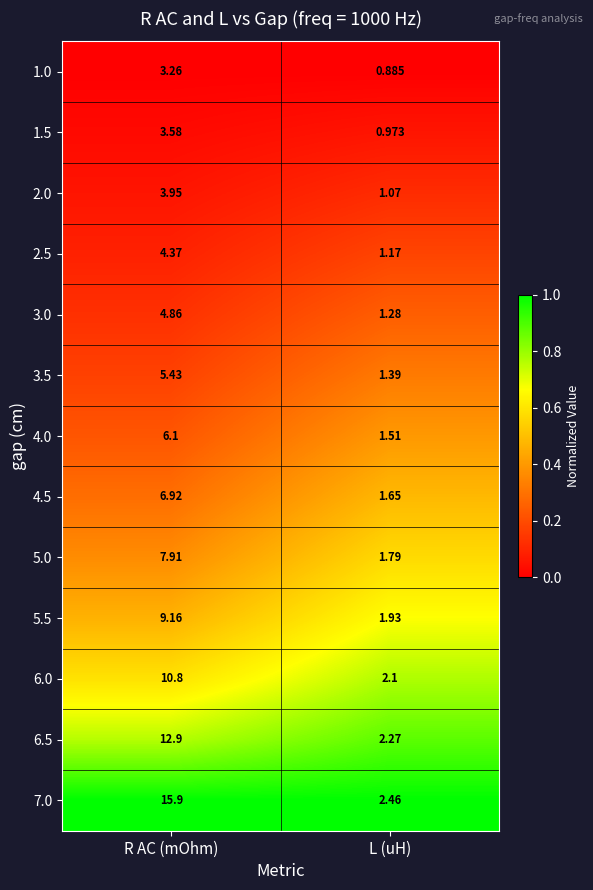

Which series has the largest range (max minus min)?

7.0